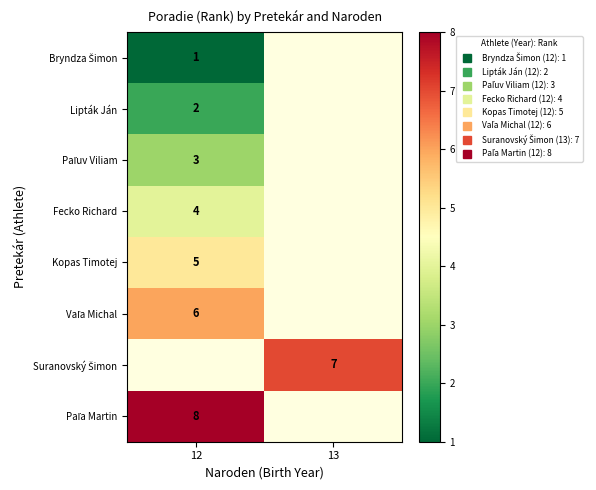

At which label does Fecko Richard reach its minimum?

12